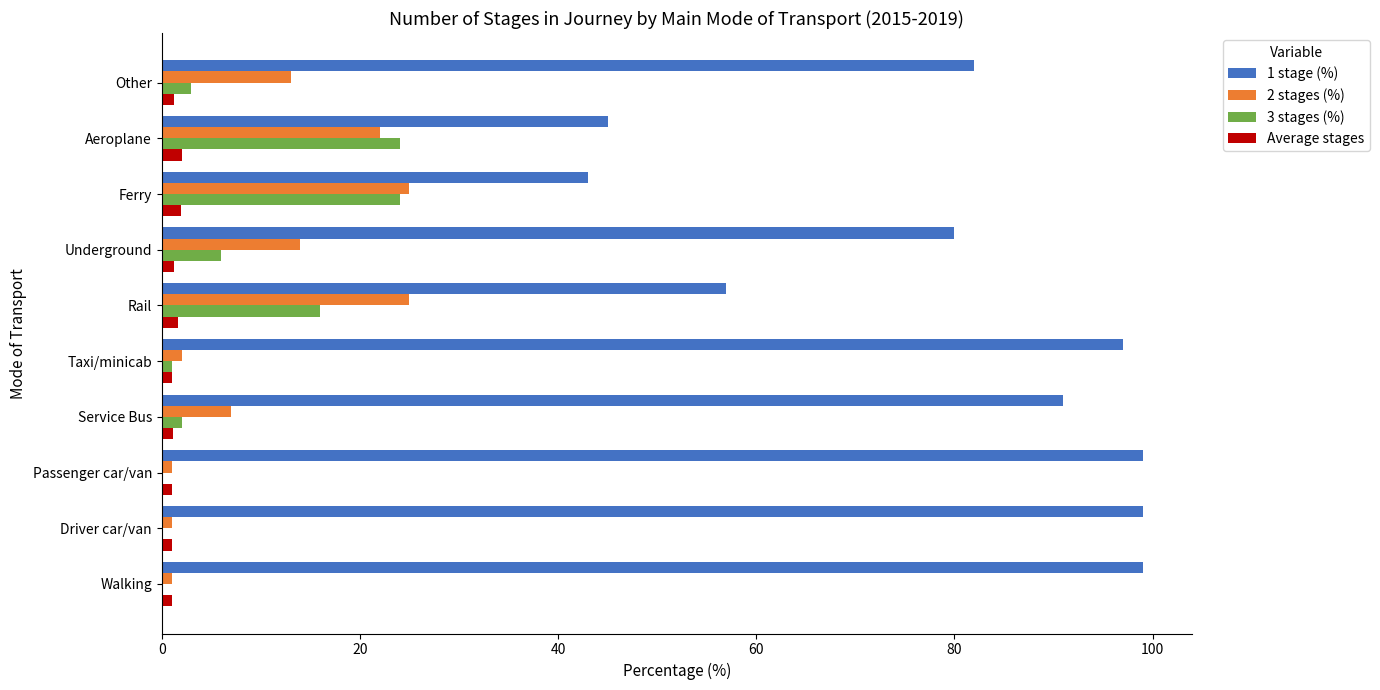

The value of 2 stages (%) at Aeroplane is 22.0. True or false?

True